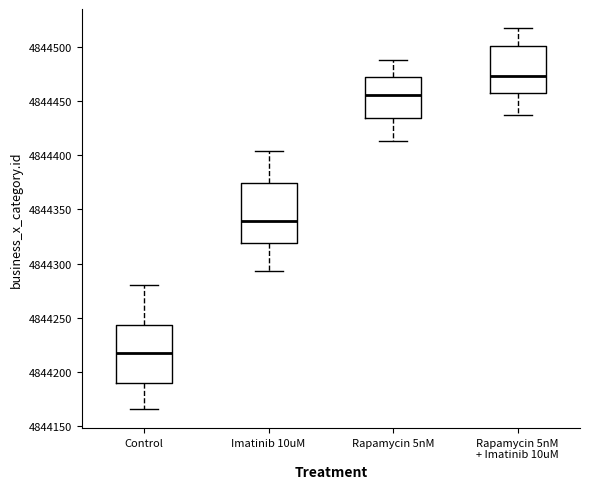

Which box's median line is the highest?

Rapamycin 5nM + Imatinib 10uM